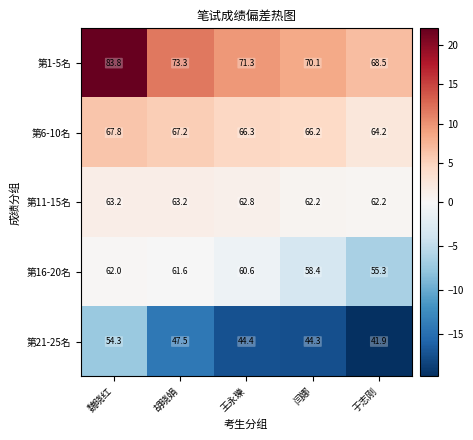

What is the total value across all series at 王永瓅?

305.4